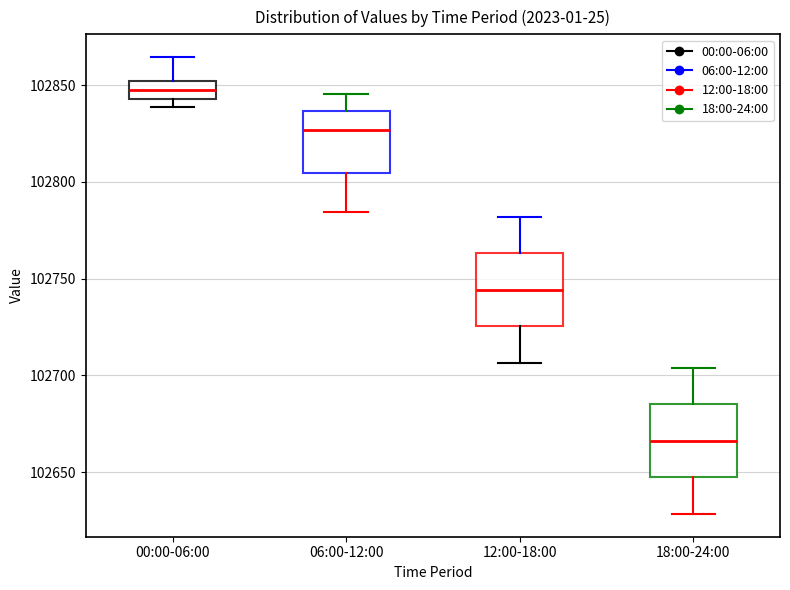

Which box's median line is the highest?

00:00-06:00